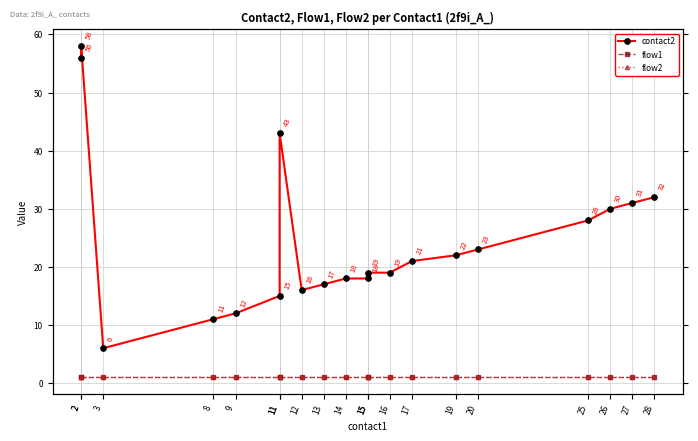

True or false: flow2 and contact2 intersect in this chart.

False